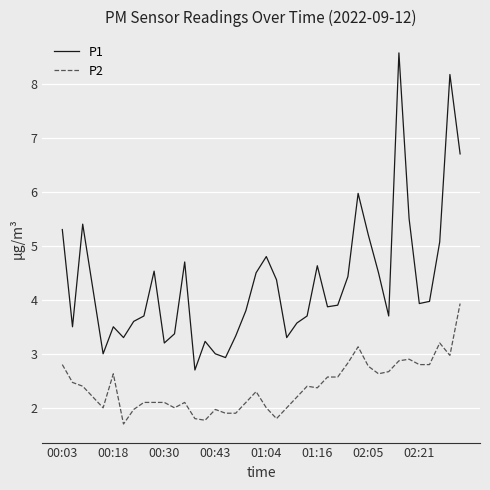

Which series has the largest range (max minus min)?

P1